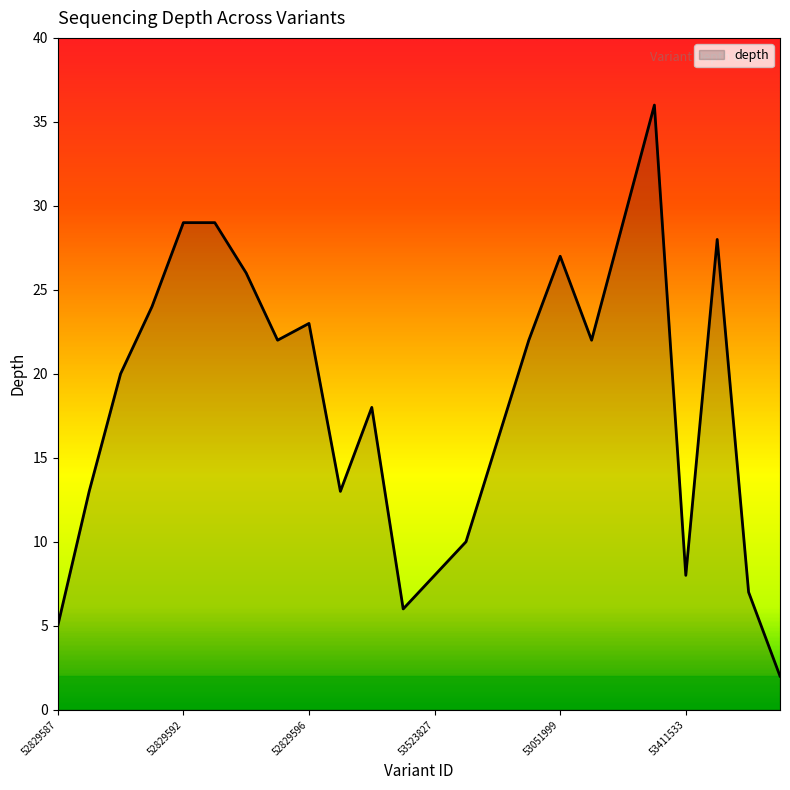

What is the average value?

18